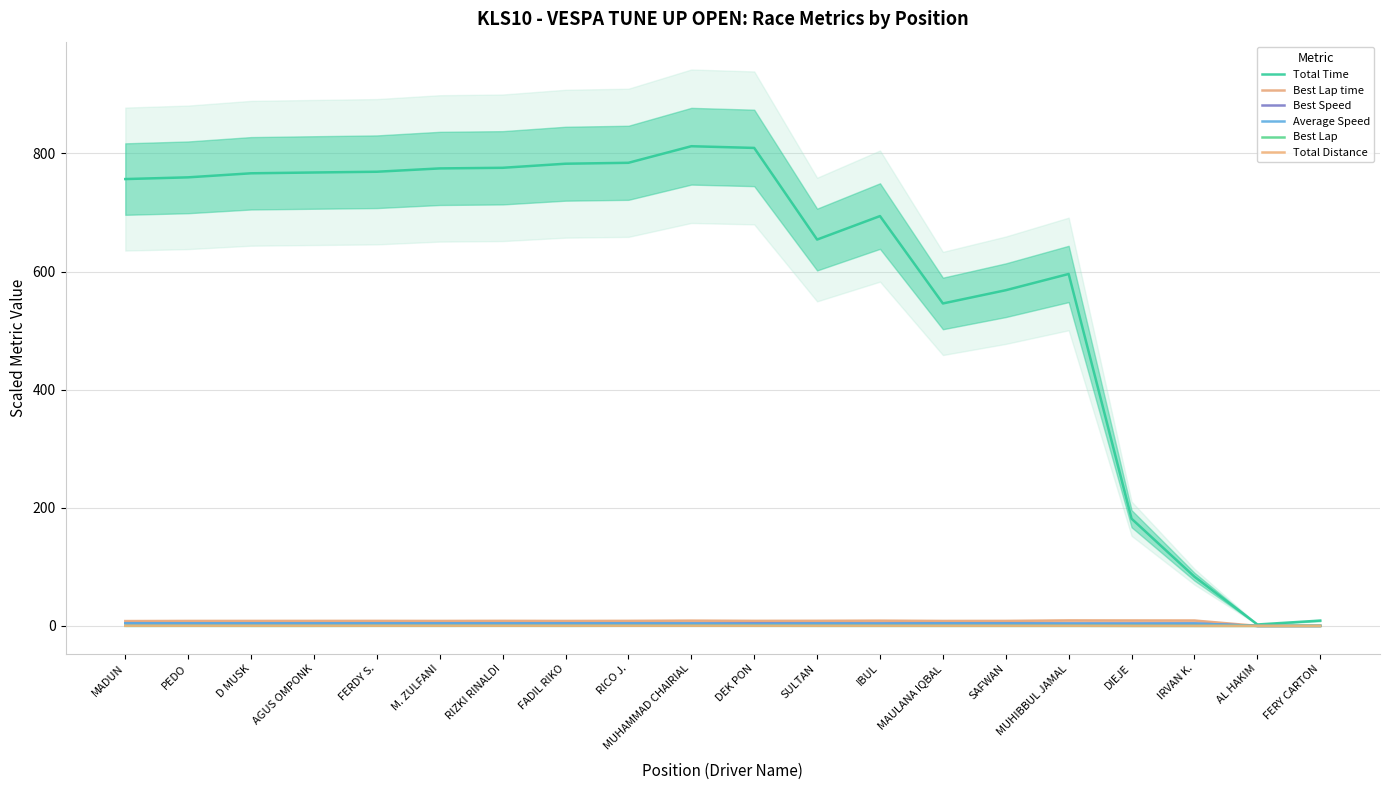

True or false: Best Lap has more than 2 points higher than both neighbors.

True